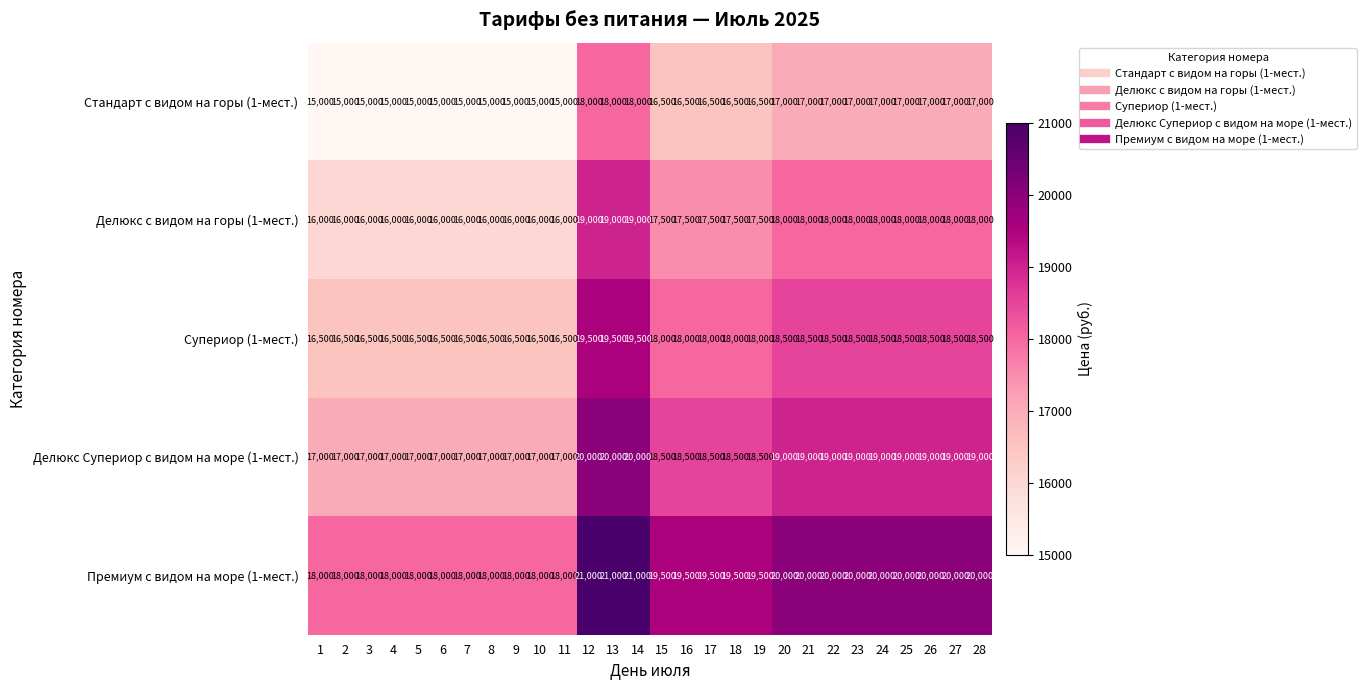

The Стандарт с видом на горы (1-мест.) series shows 24812 at 8. True or false?

False